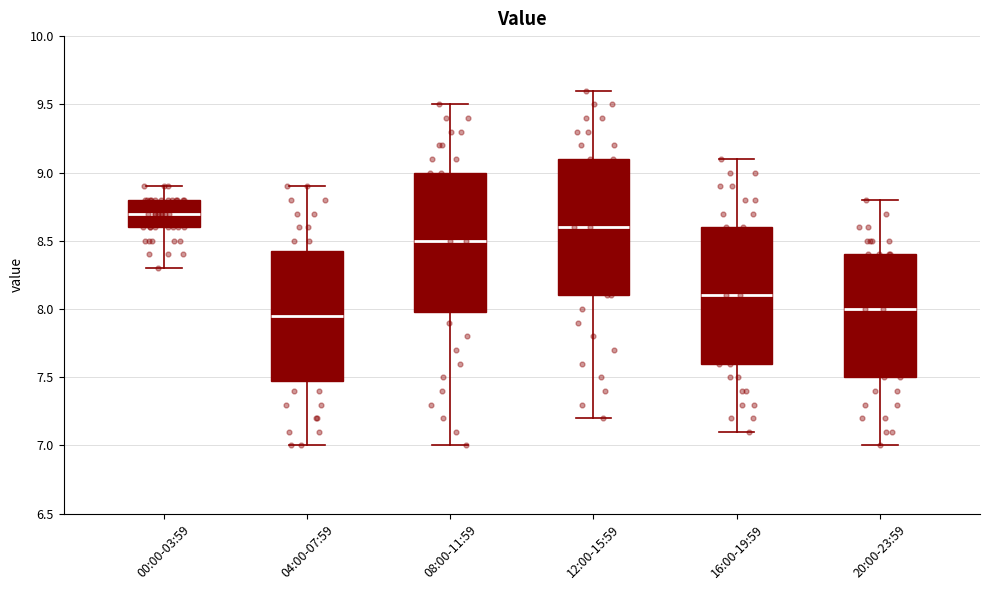

Where does the lower whisker of the box for 00:00-03:59 end on the y-axis? The values are not printed on the chart, so give them approximately, as read against the axis.

8.30